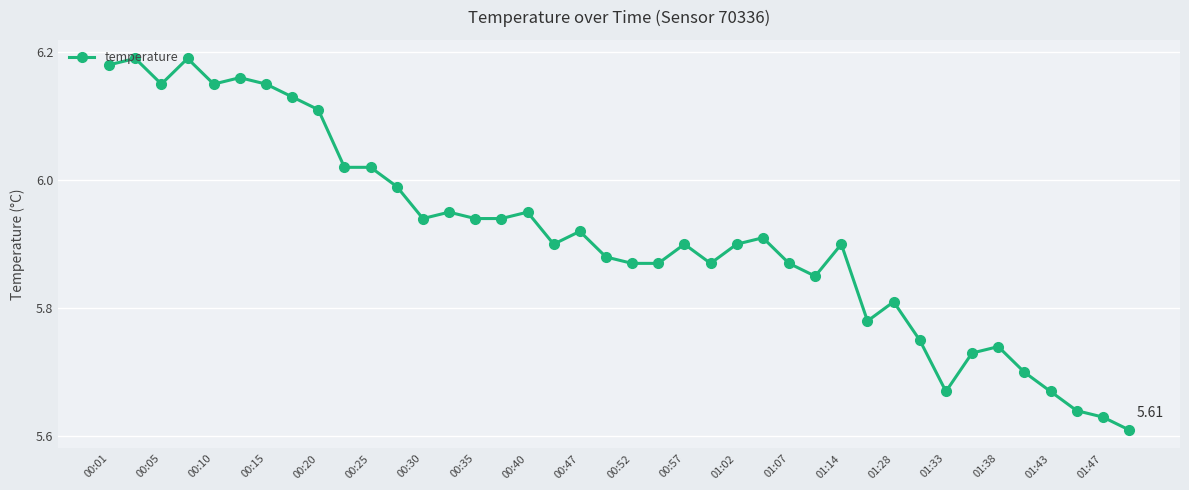

True or false: the data has more than 0 interior local peaks.

True